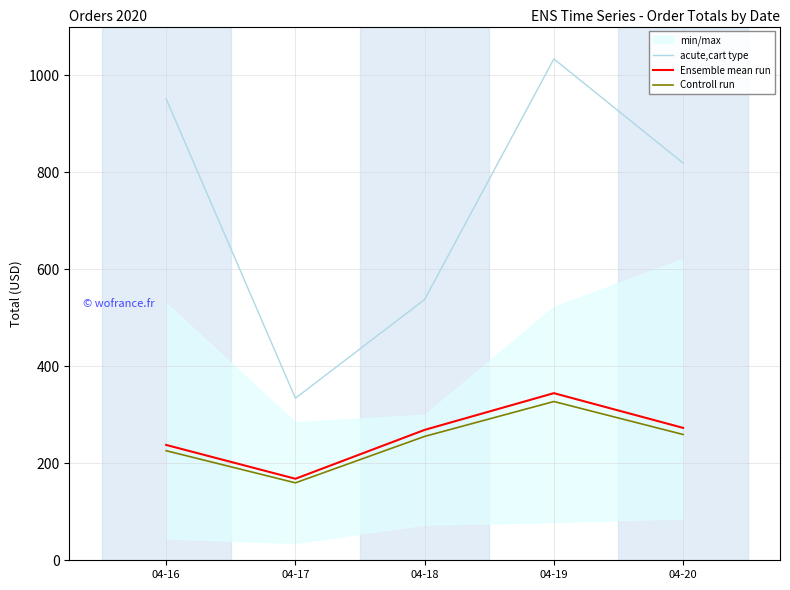

Reading left to right, what are all the values shown in this chart?

acute,cart type: 950.8	334.0	537.5	1033.3	818.7
Ensemble mean run: 237.7	168.0	268.8	344.4	272.9
Controll run: 225.8	159.6	255.3	327.2	259.2